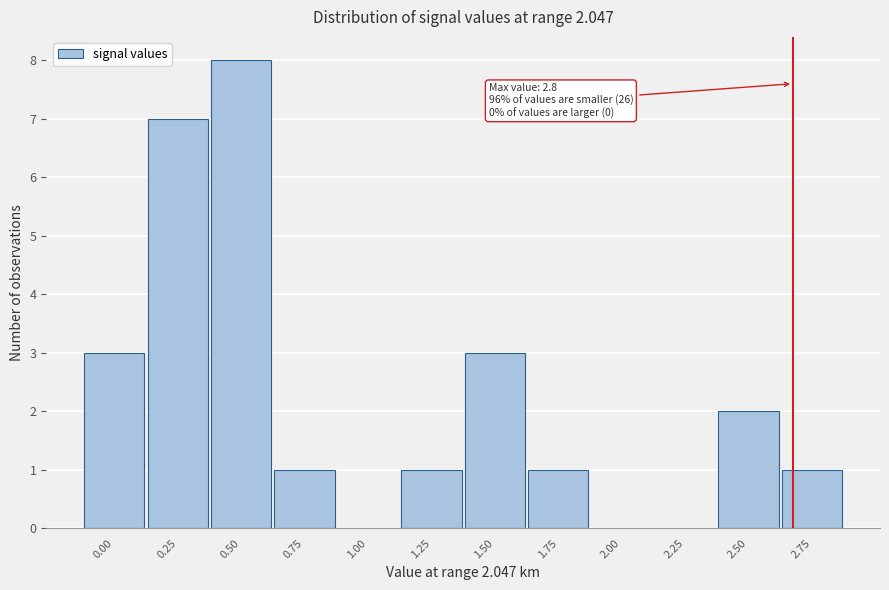

Reading left to right, what are all the values shown in this chart?

0.00=3	0.25=7	0.50=8	0.75=1	1.00=0	1.25=1	1.50=3	1.75=1	2.00=0	2.25=0	2.50=2	2.75=1